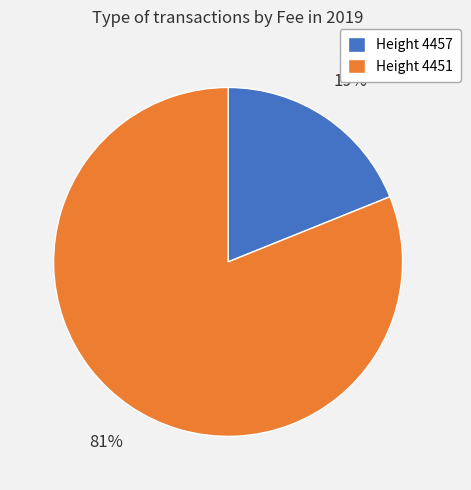

Which slice represents more than half of the pie?

Height 4451